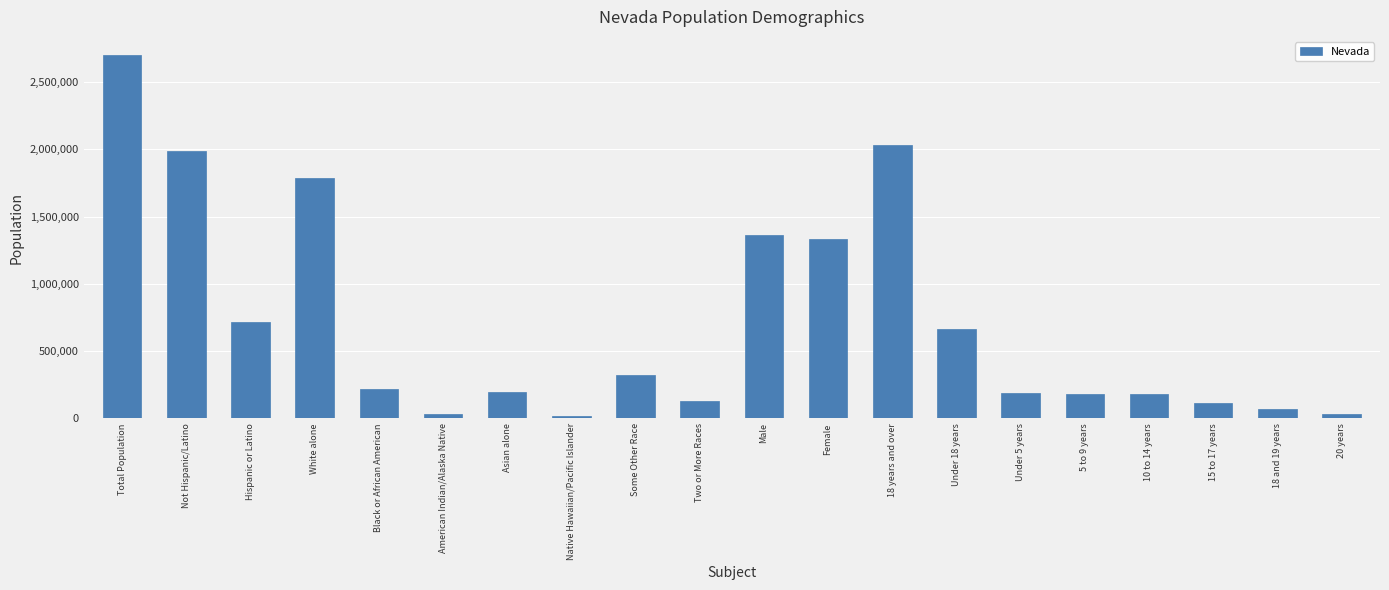

The chart shows a value of 111280 at 15 to 17 years. True or false?

True